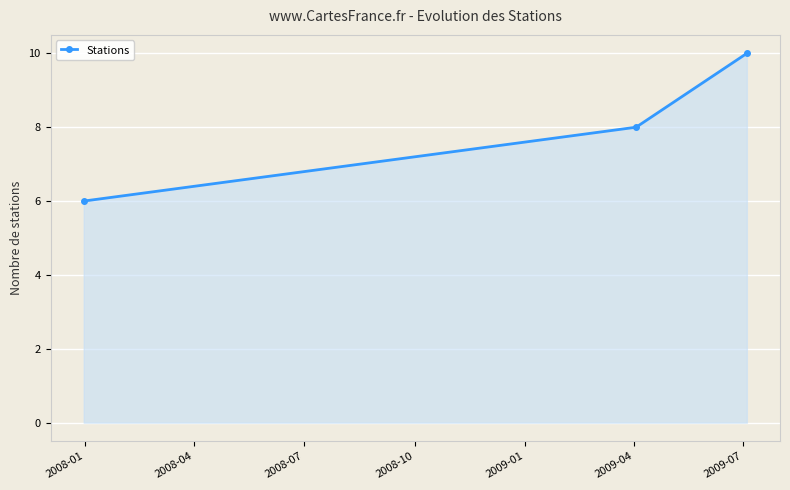

How many data points does each series have?

3